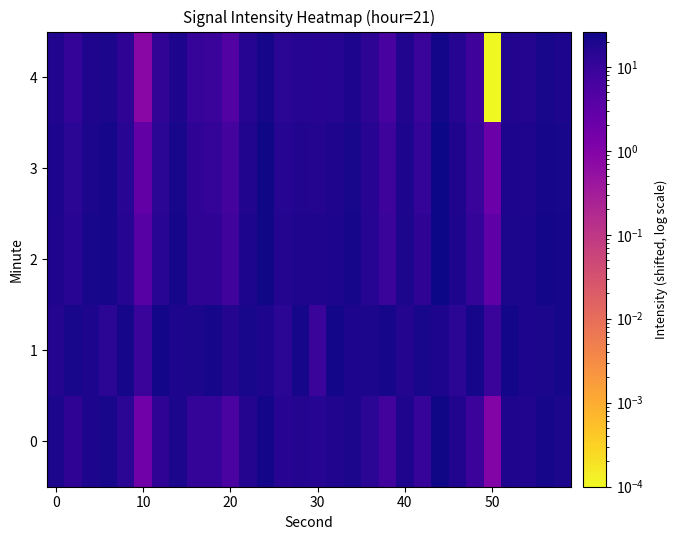

How many series are shown in this chart?

5